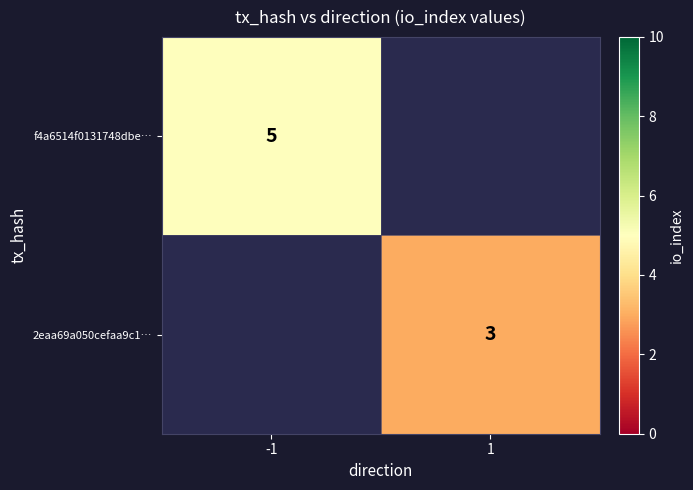

Is the value of 2eaa69a050cefaa9c1… at 1 greater than the value of f4a6514f0131748dbe… at -1?

No